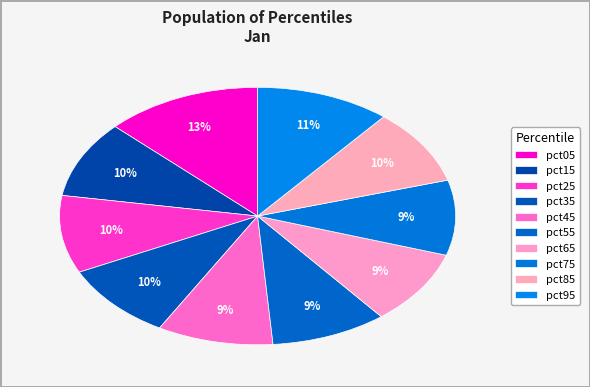

Do pct25 and pct55 together represent more than half of the pie?

No